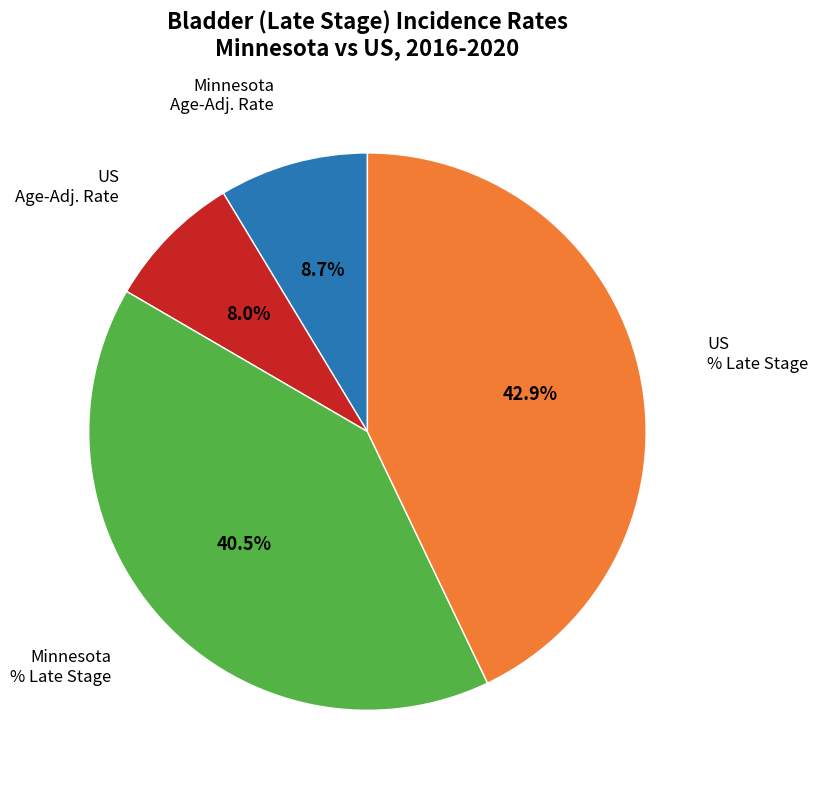

Is there a majority slice in this chart?

No